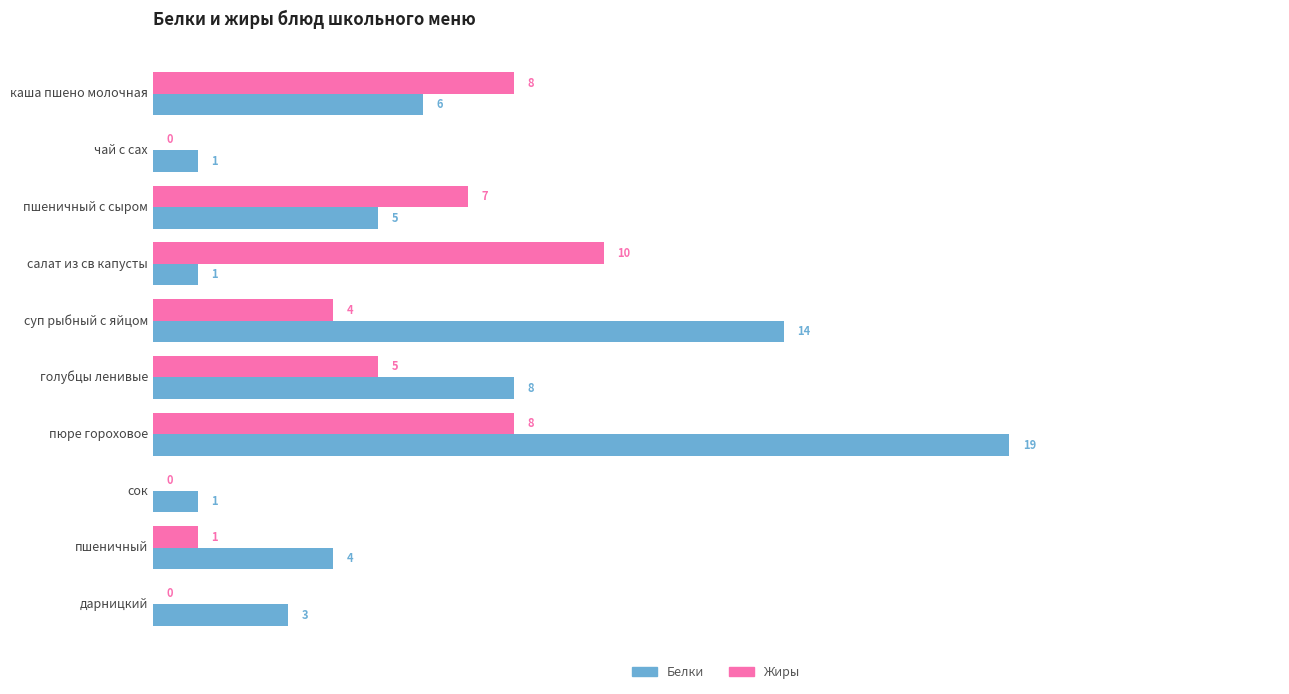

What are all the series names shown in the legend?

Белки, Жиры